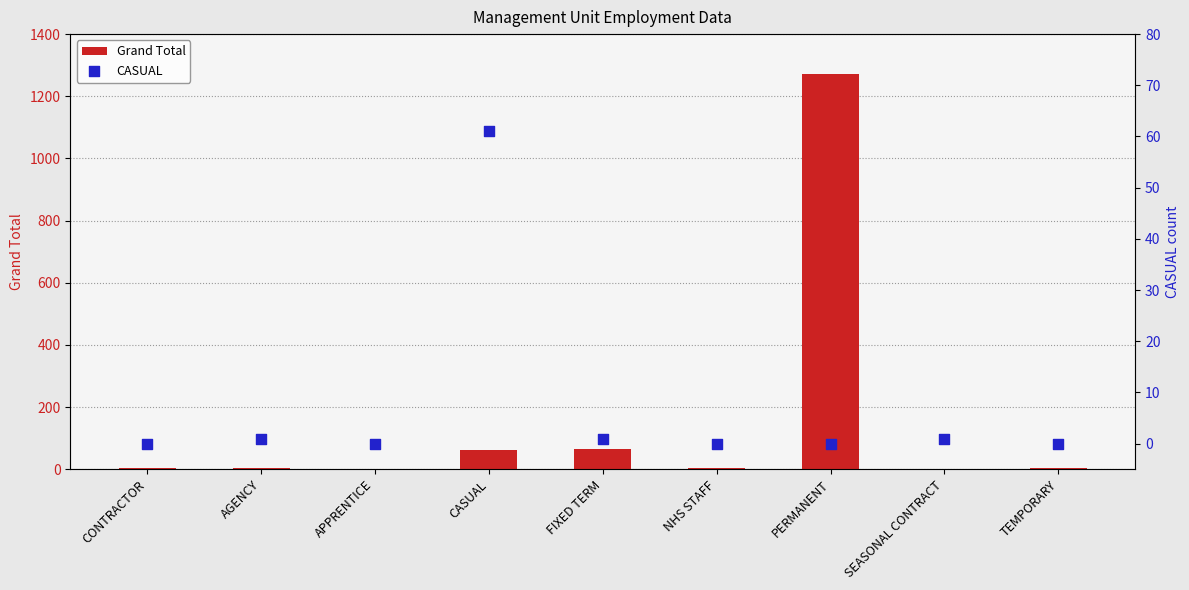

Which series contains the highest Y value?

Grand Total